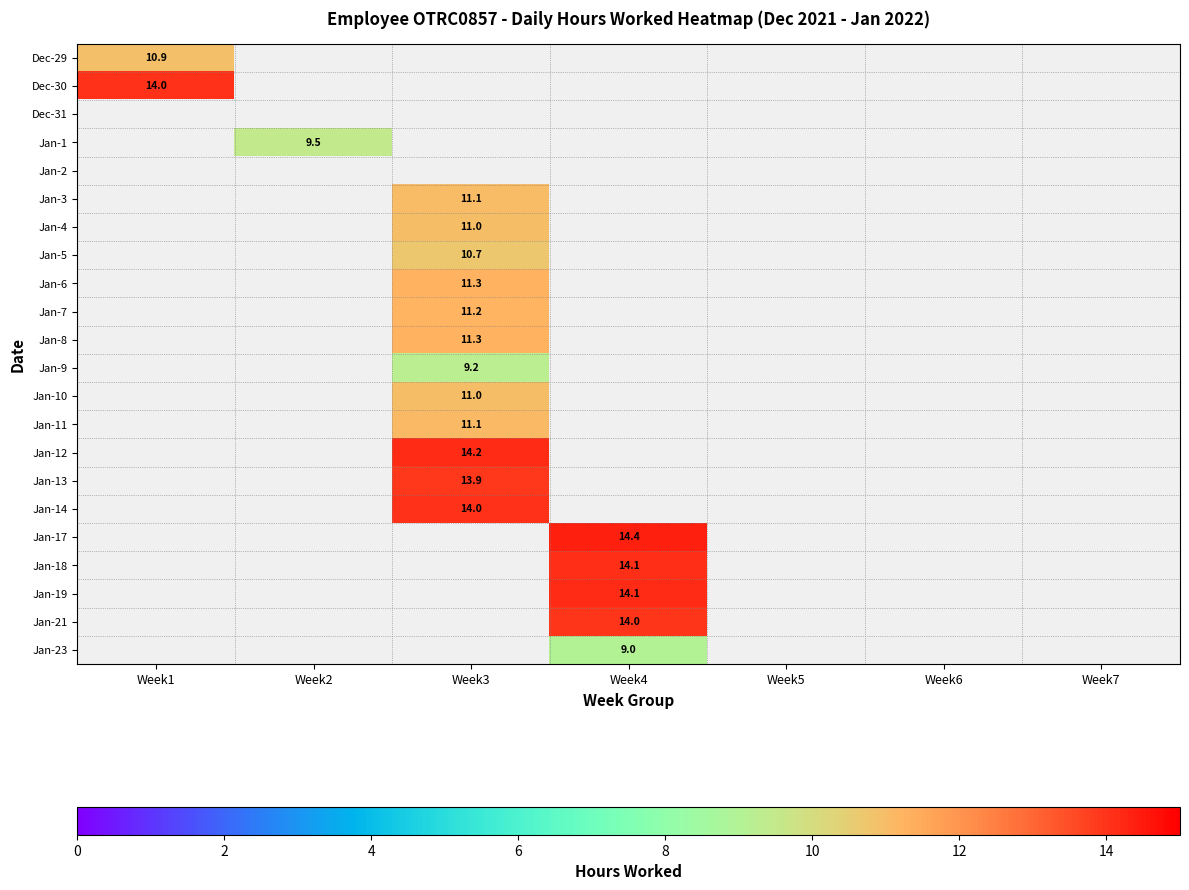

The value of Jan-13 at Week3 is 13.9. True or false?

True